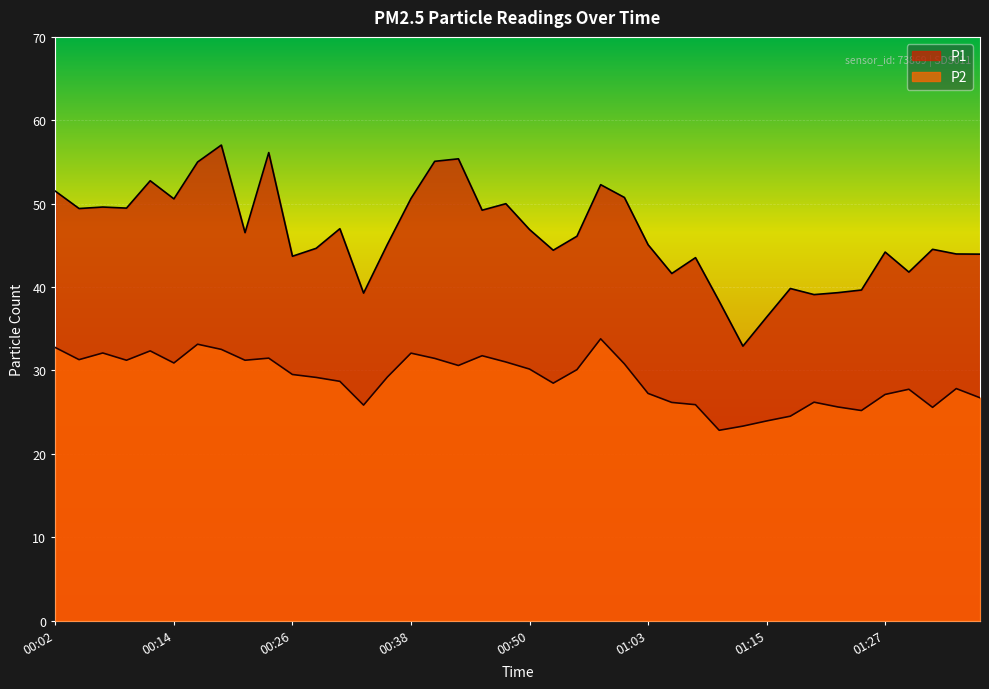

True or false: P1 and P2 intersect in this chart.

False